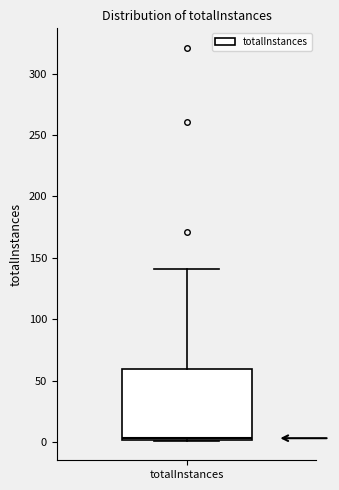

Where does the median line of the box for totalInstances sit on the y-axis? The values are not printed on the chart, so give them approximately, as read against the axis.

5